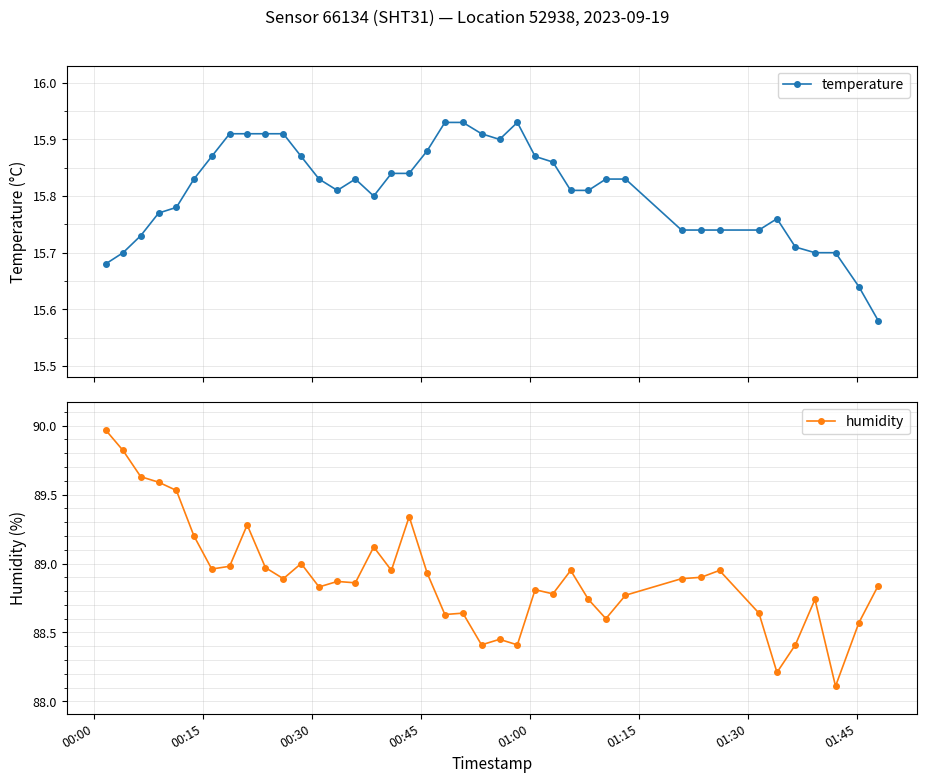

True or false: temperature has more than 0 points higher than both neighbors.

True